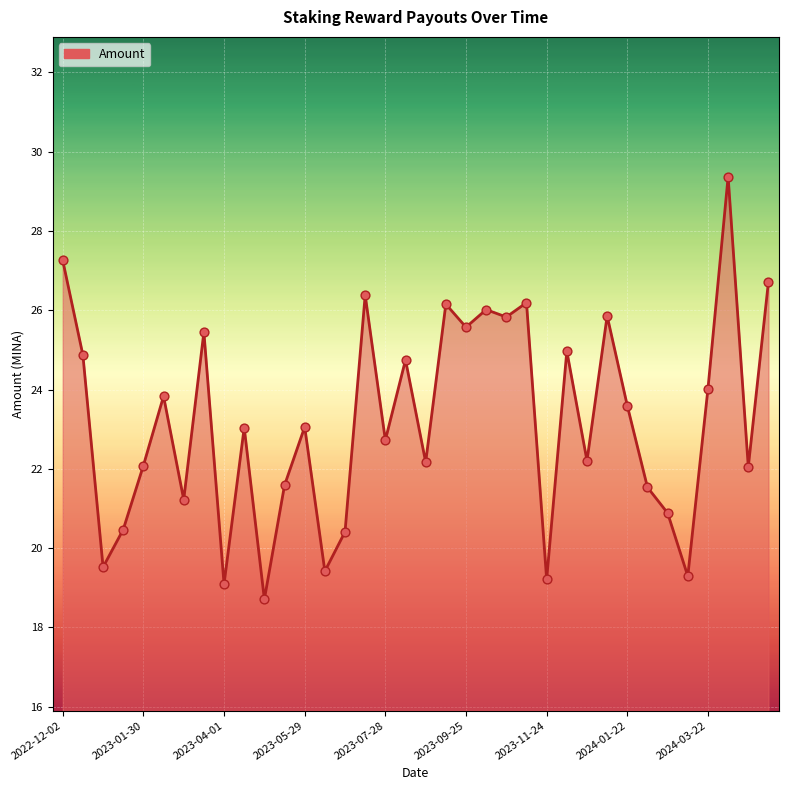

At which category is the sum across all series the highest?

33